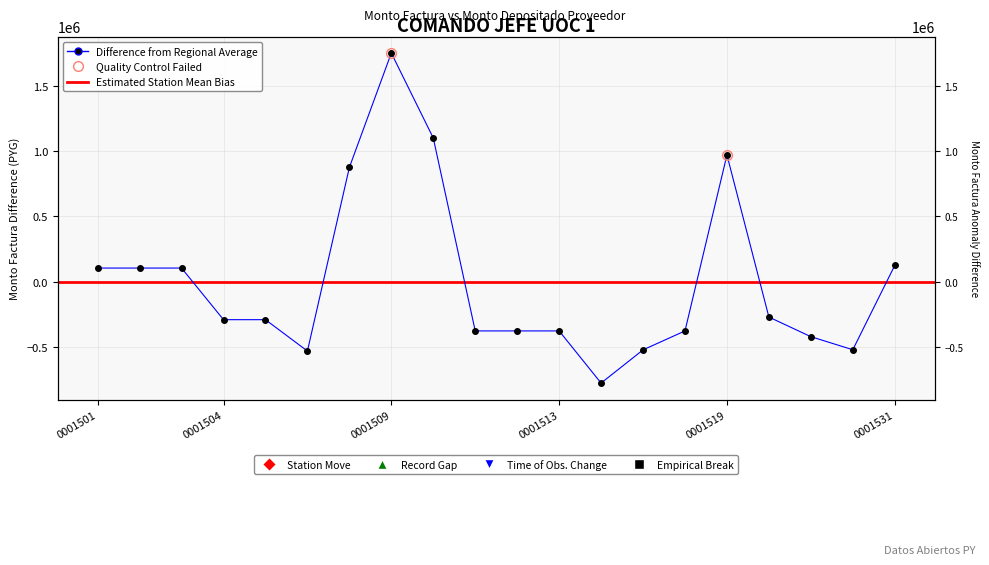

List the labels in order of monto_depositado_proveedor value, largest first.

001-001-0001509, 001-001-0001510, 001-001-0001519, 001-001-0001508, 001-001-0001531, 001-001-0001501, 001-001-0001502, 001-001-0001503, 001-001-0001522, 001-001-0001504, 001-001-0001505, 001-001-0001511, 001-001-0001512, 001-001-0001513, 001-001-0001518, 001-001-0001523, 001-001-0001530, 001-001-0001517, 001-001-0001506, 001-001-0001515